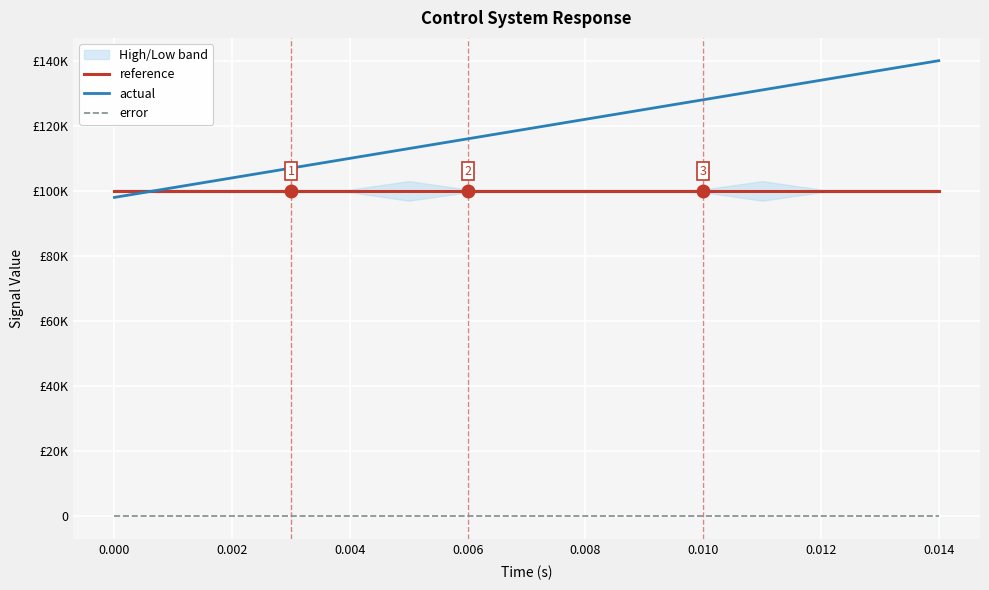

True or false: actual and error cross at least once.

False